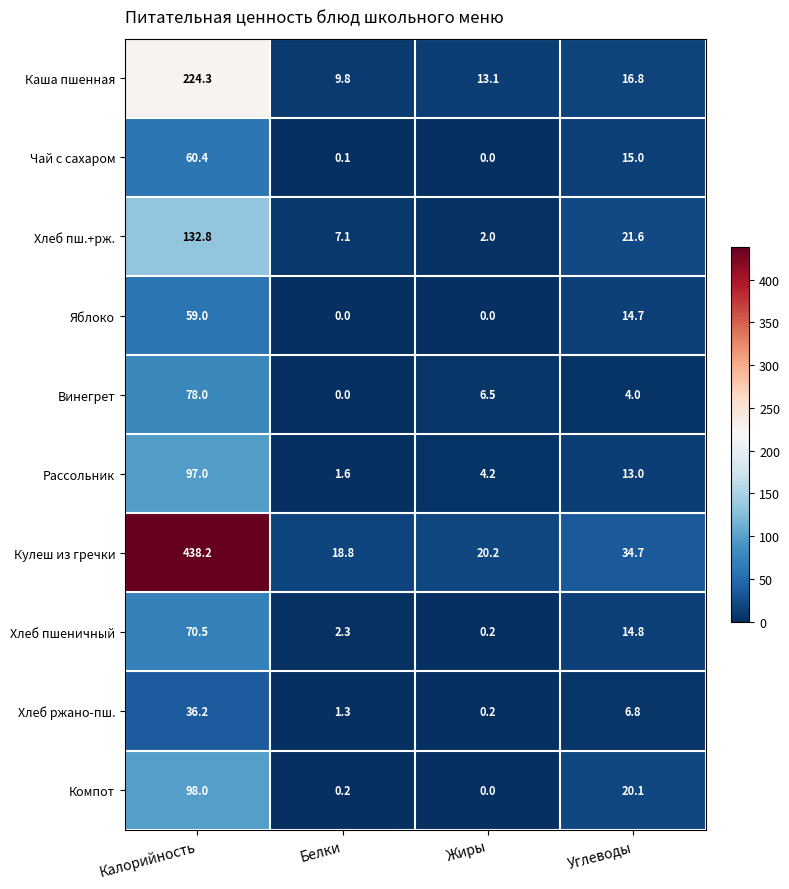

What is the maximum value shown in the chart?

438.2